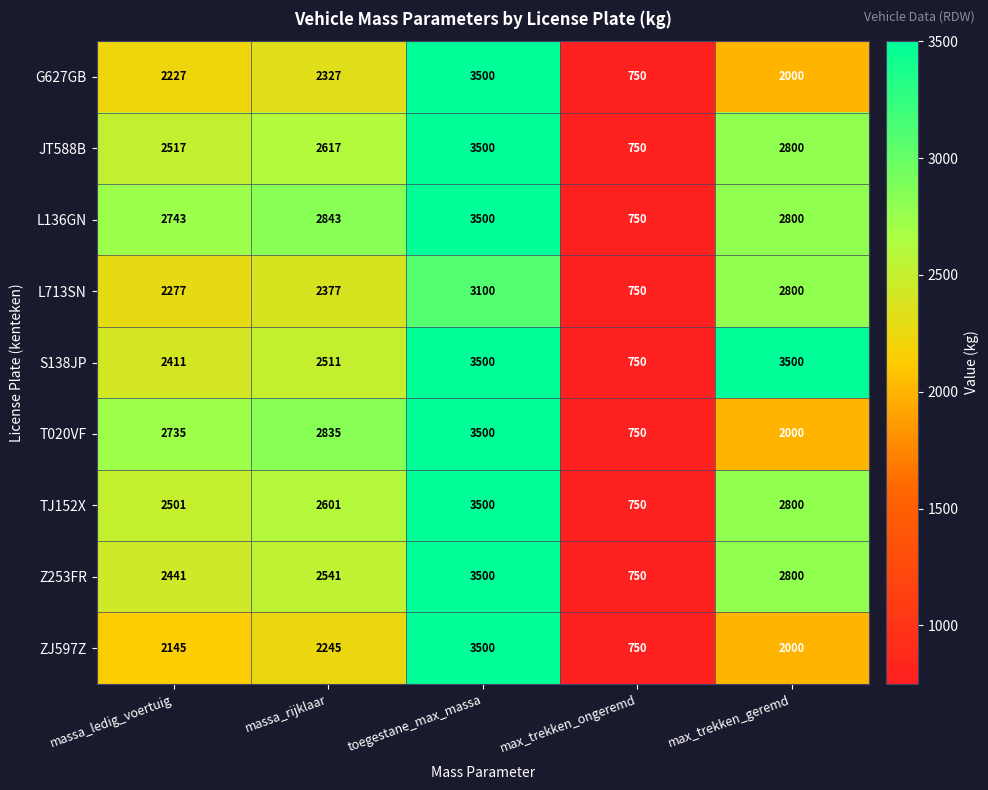

What is the difference between the S138JP values at massa_ledig_voertuig and massa_rijklaar?

100